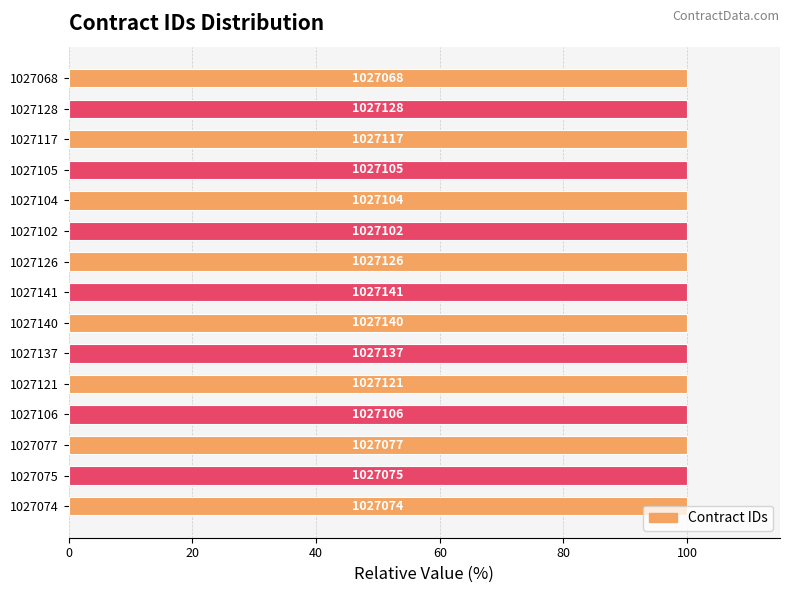

What is the maximum value shown in the chart?

100.0